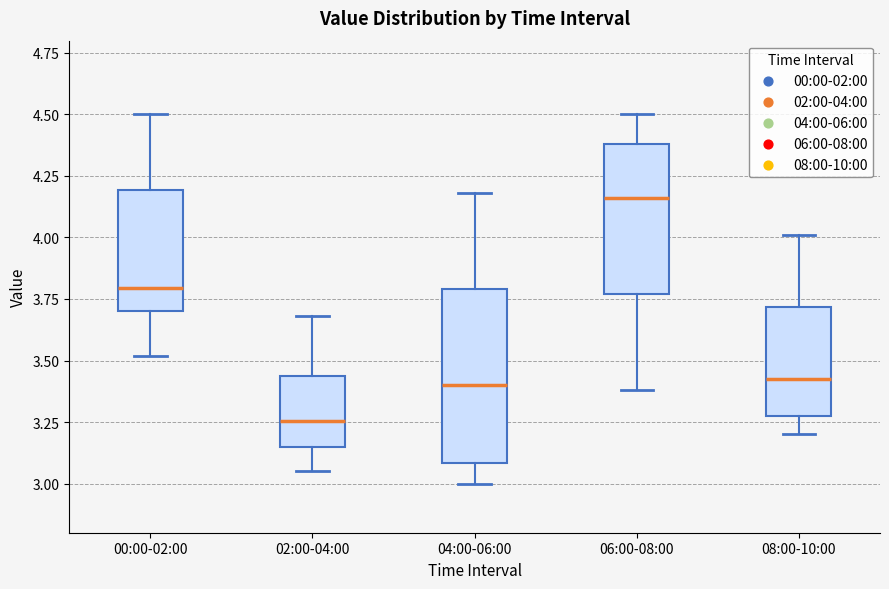

Which box has the lowest median line?

02:00-04:00